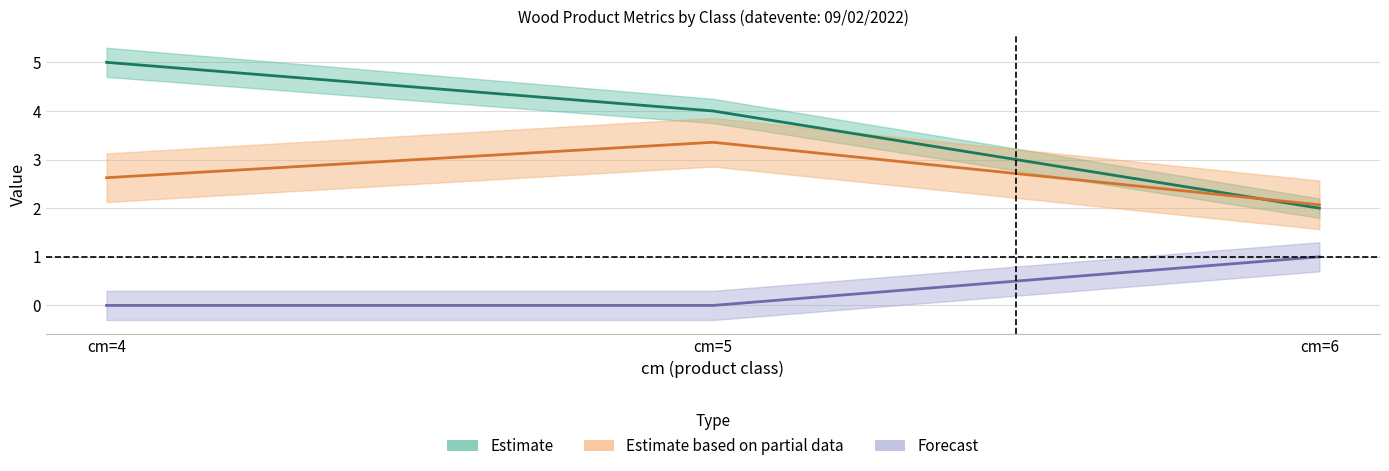

Which has a higher value, cm=6 or cm=5?

cm=5